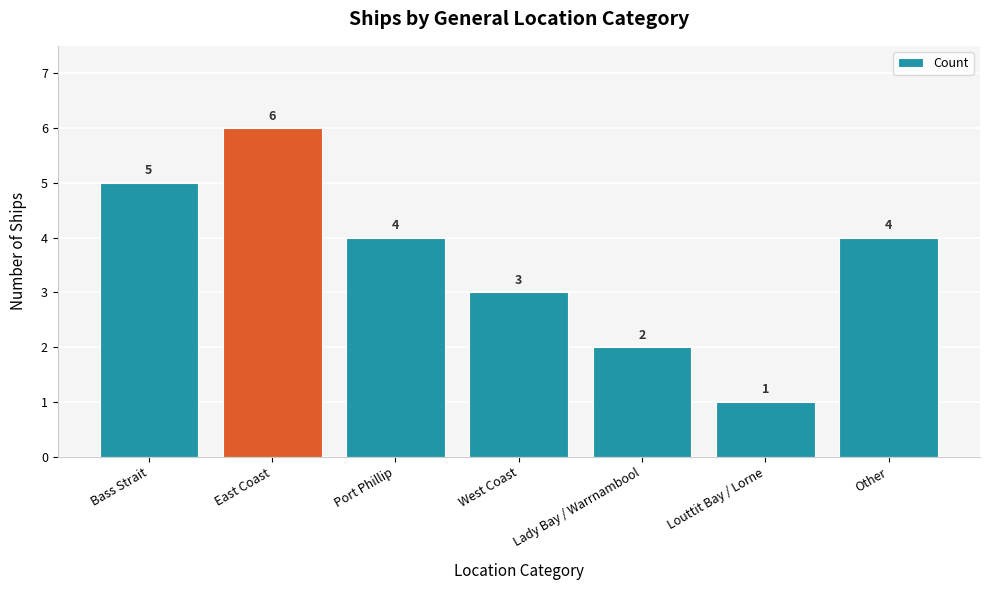

Are the bars horizontal?

No